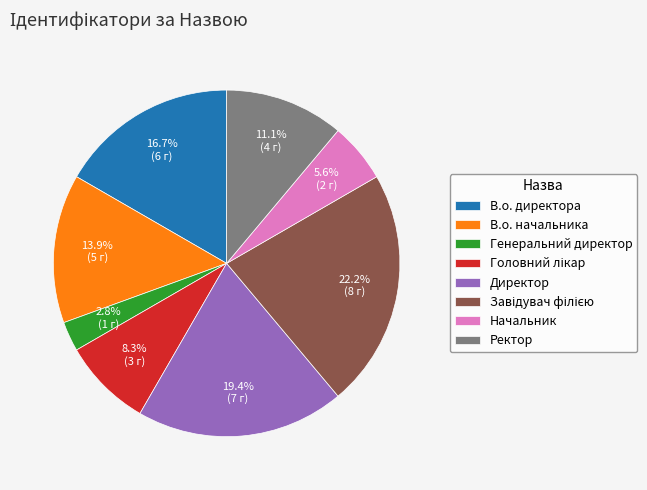

Is there any slice that represents more than half of the pie?

No